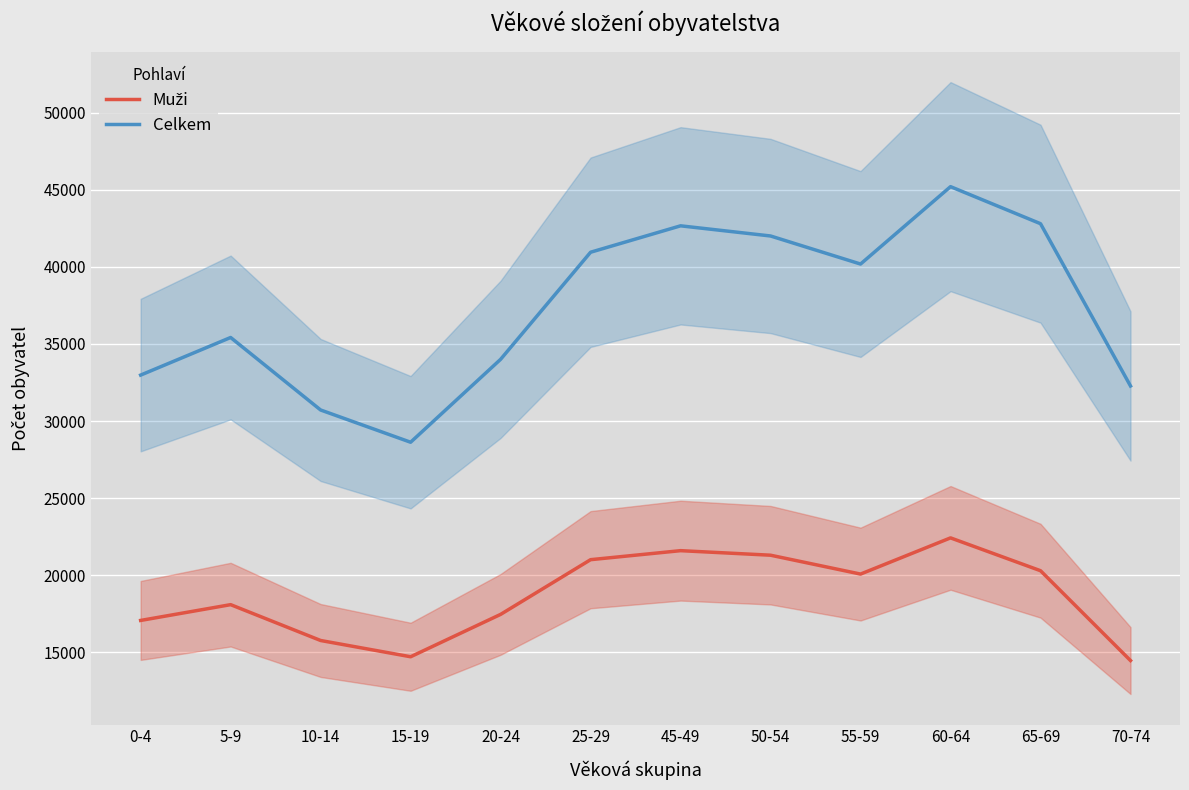

How many data points in Celkem are above 40182?

5